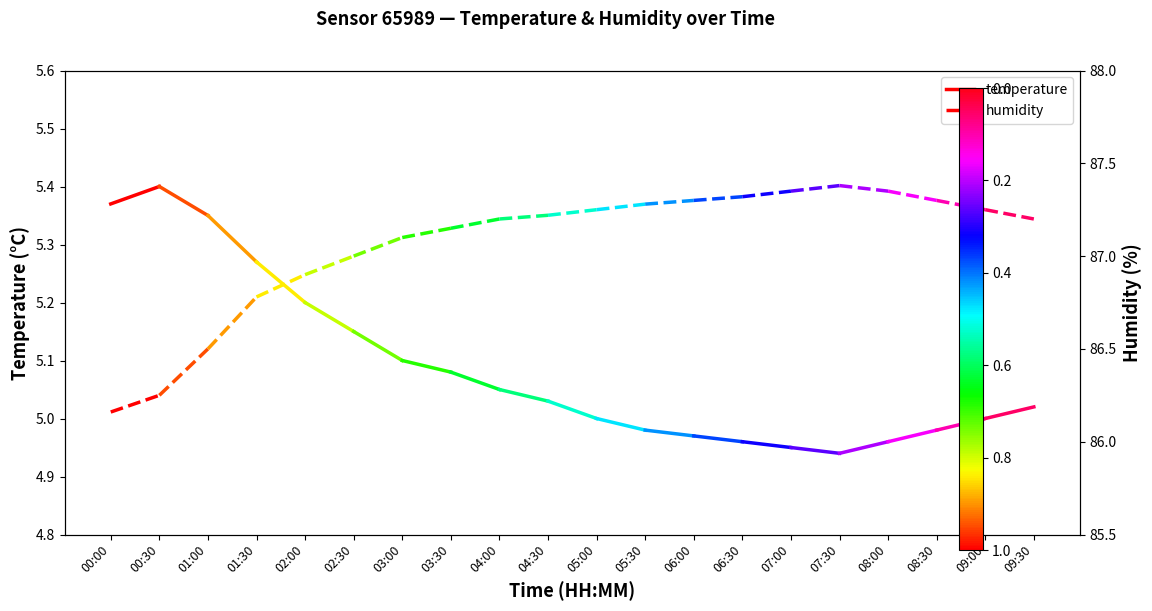

At which category is the sum across all series the highest?

00:30